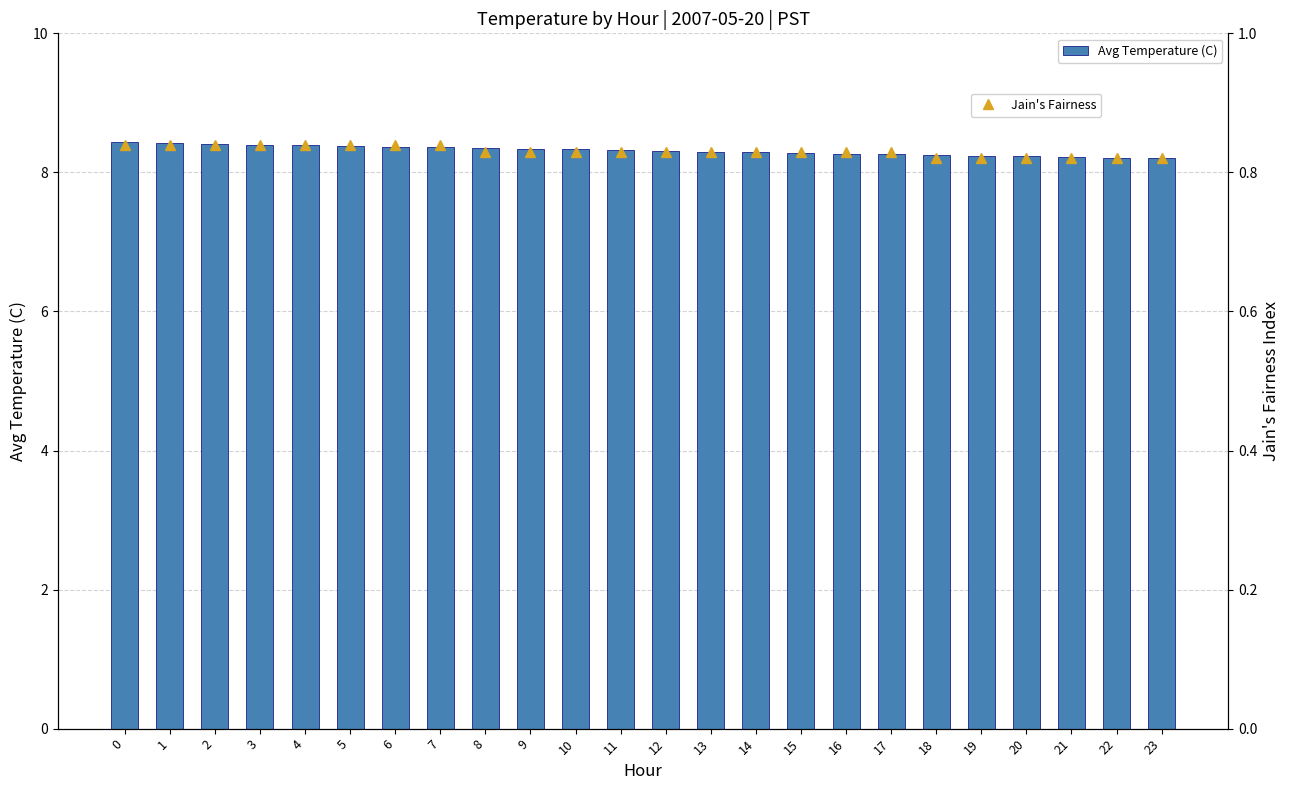

The value of Avg Temperature (C) at 11 is 4.5. True or false?

False